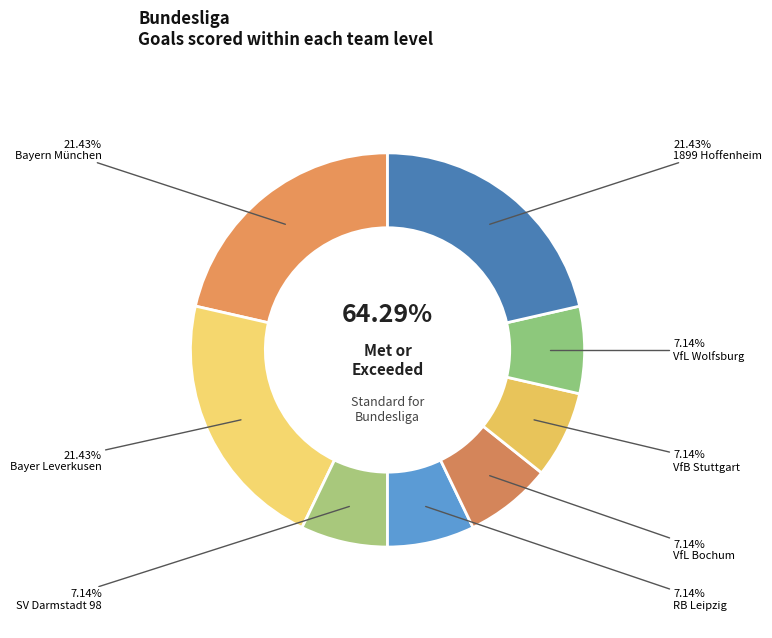

Does VfL Wolfsburg account for over 50% of the chart?

No